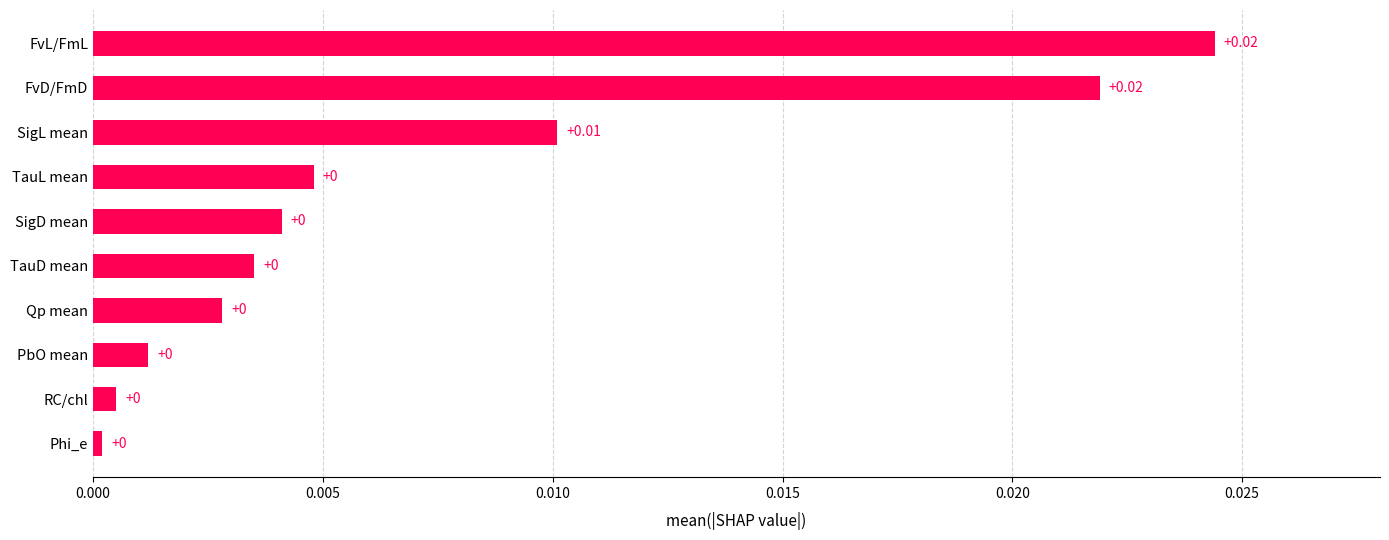

Which has a higher value, RC/chl or FvL/FmL?

FvL/FmL